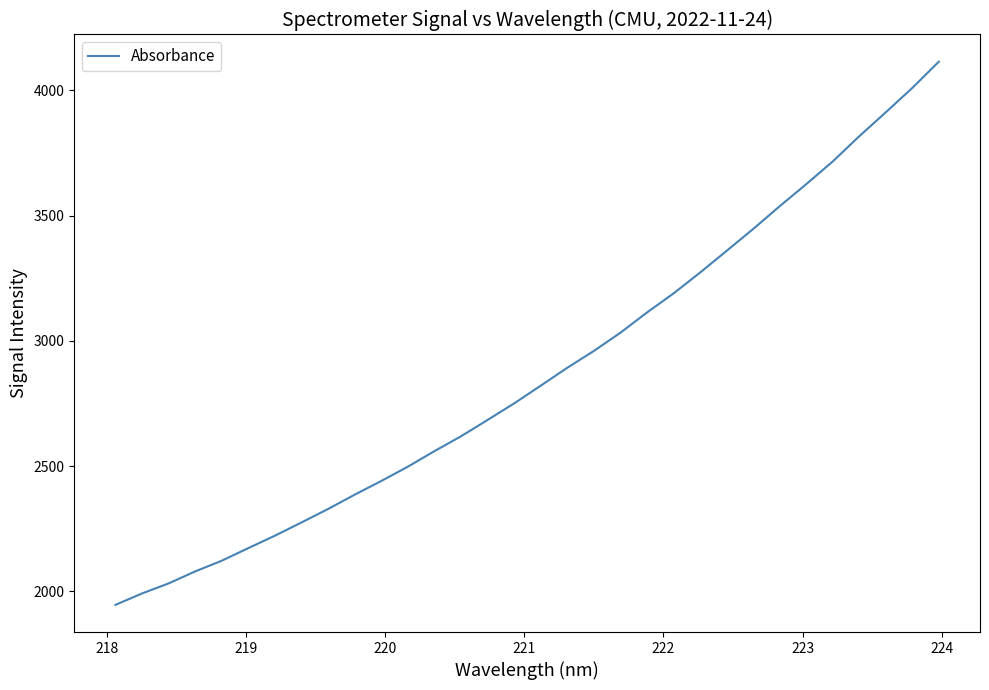

What is the minimum value shown in the chart?

1945.7